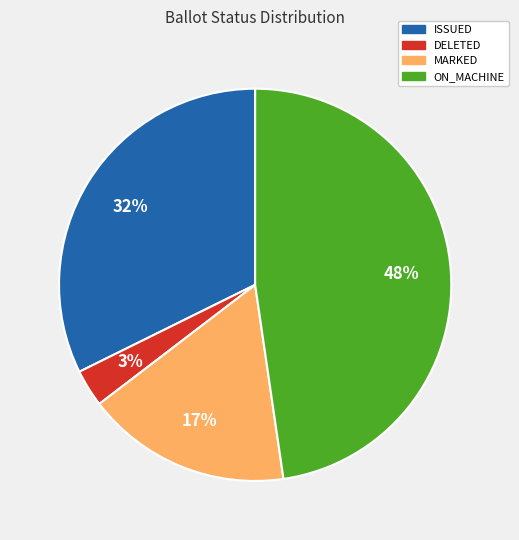

The ON_MACHINE slice represents 18% of the pie. True or false?

False